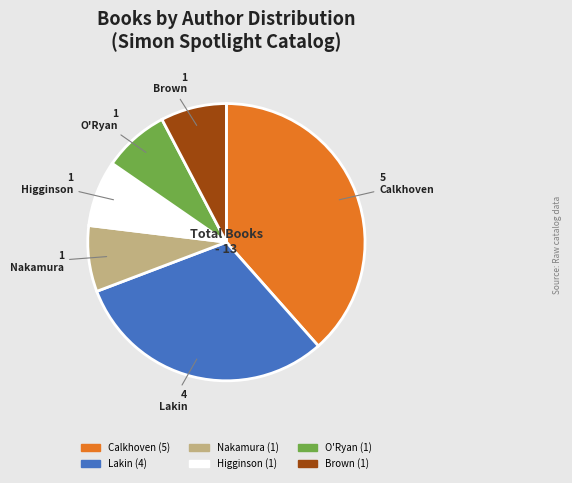

Do Lakin and Brown together represent more than half of the pie?

No